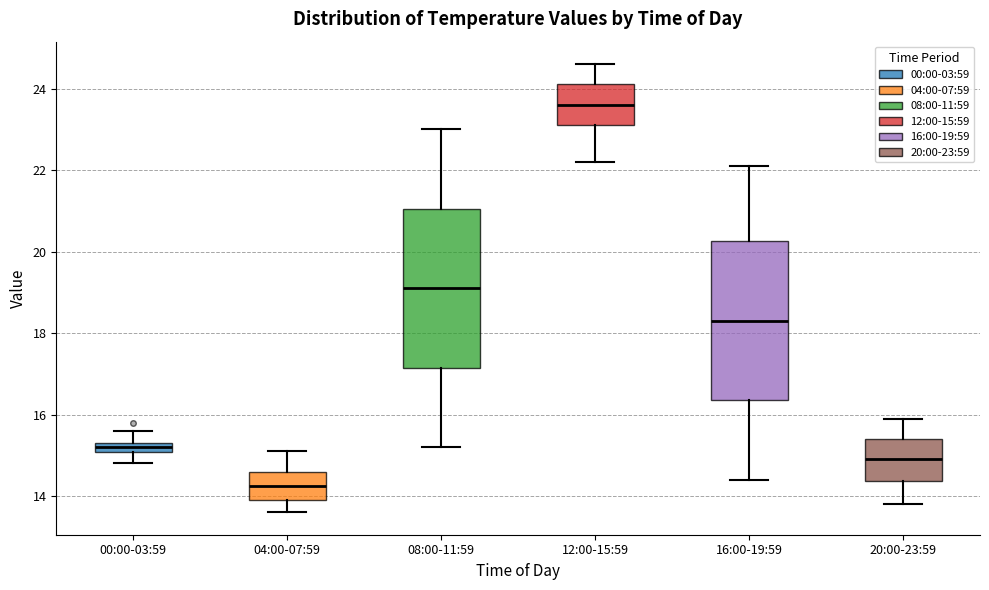

Which box's median line is the lowest?

04:00-07:59